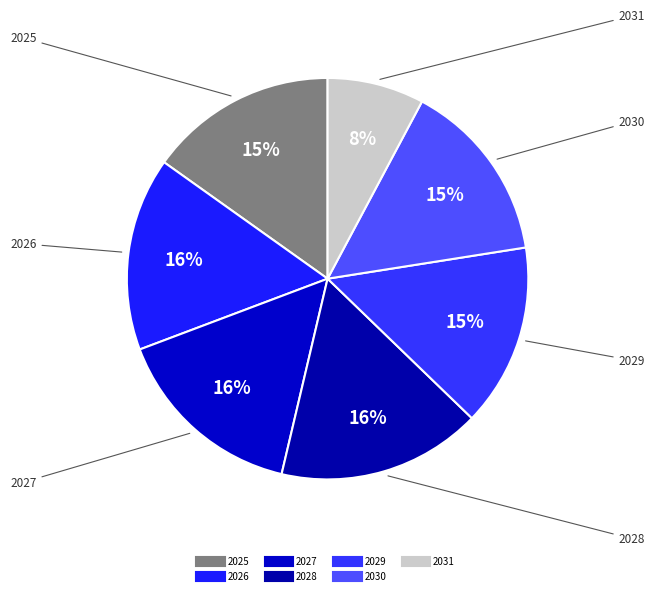

Count the number of slices in the pie.

7